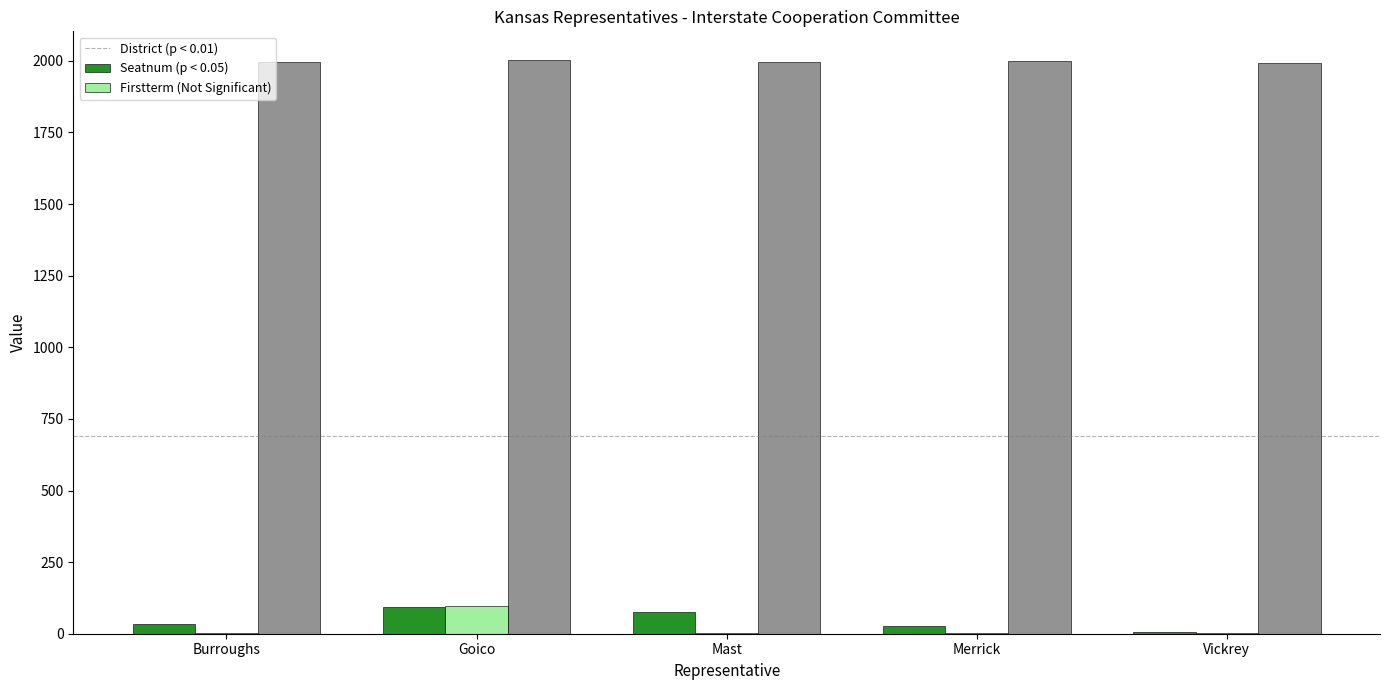

What is the greatest value displayed?

2003